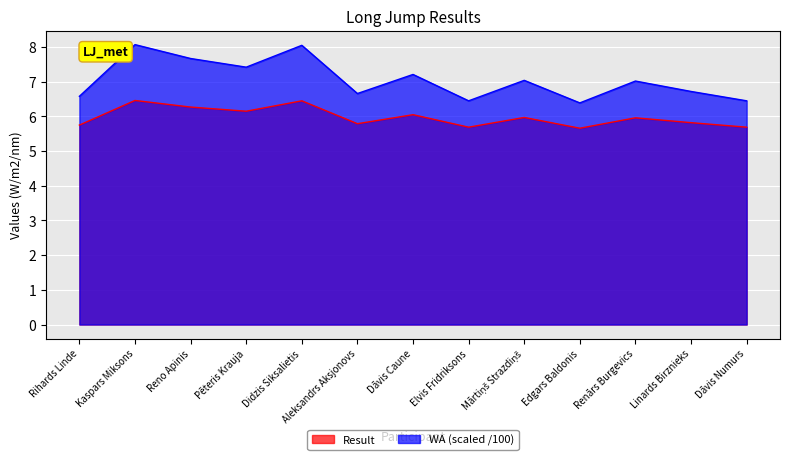

True or false: Result has more than 1 points higher than both neighbors.

True